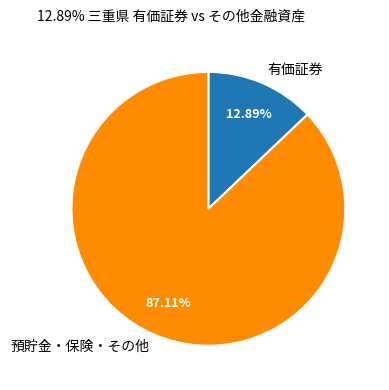

To the nearest percent, what is the difference between the largest and smallest slice percentages?

74%